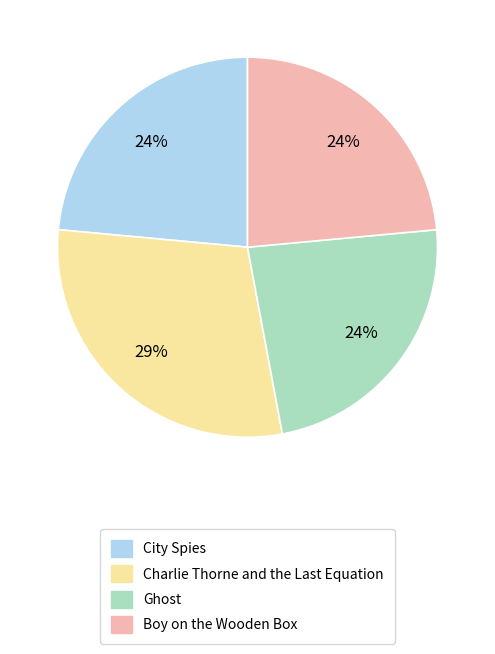

To the nearest percent, what is the average slice percentage?

25%